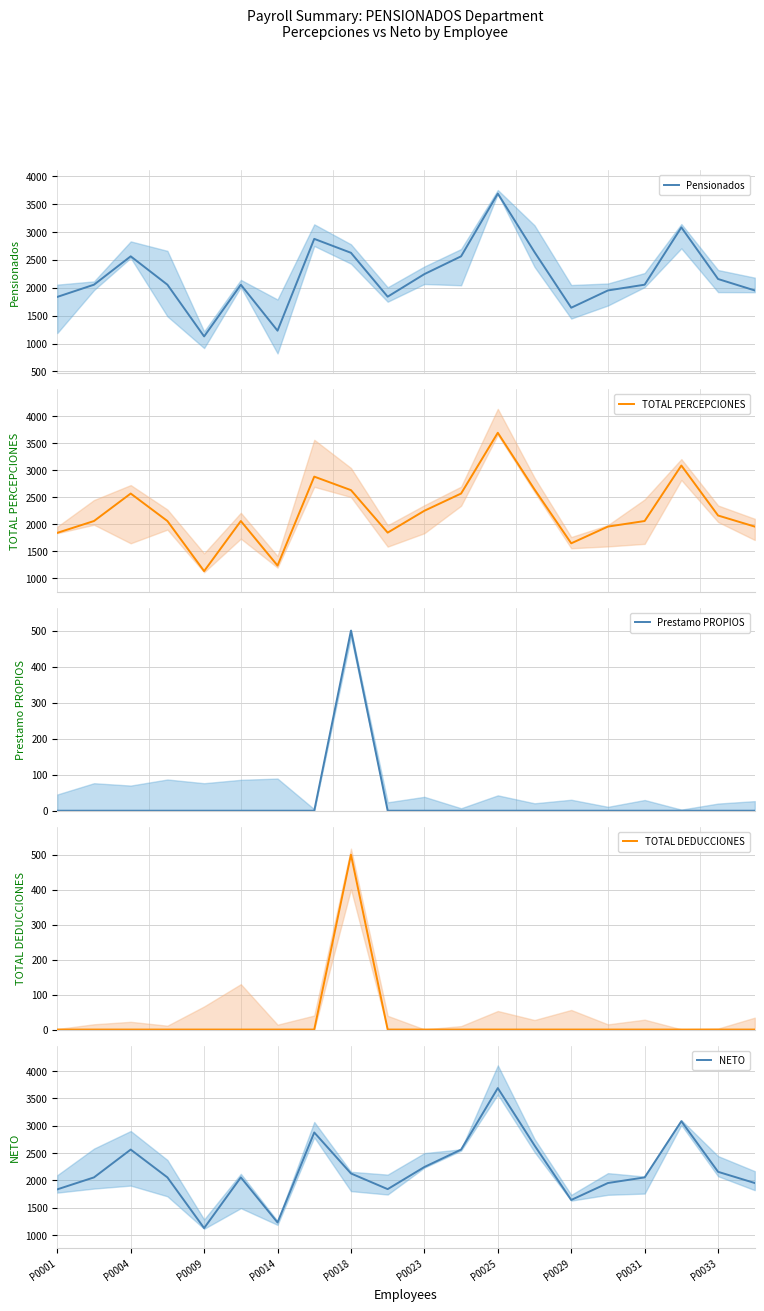

What is the maximum value for Pensionados?

3689